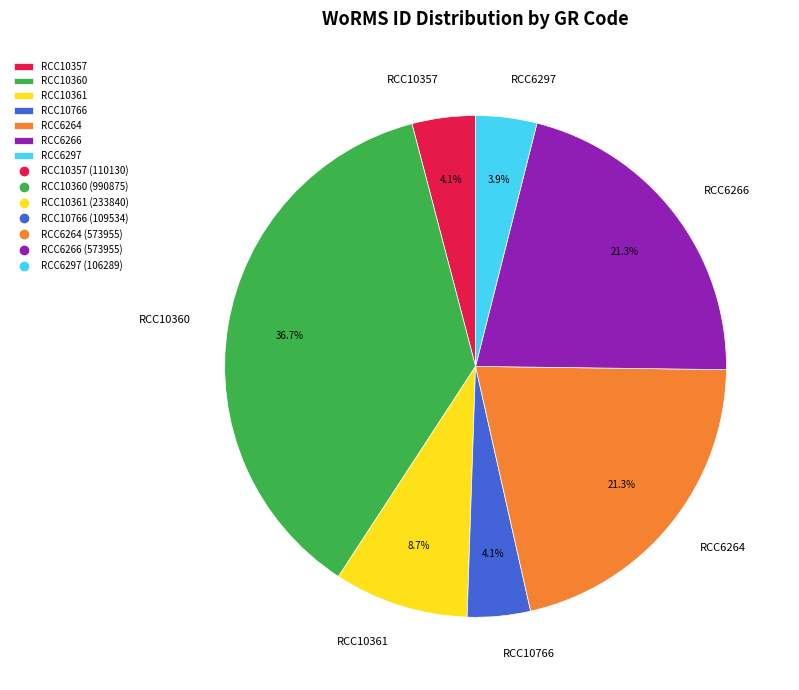

How many slices are in this pie chart?

7